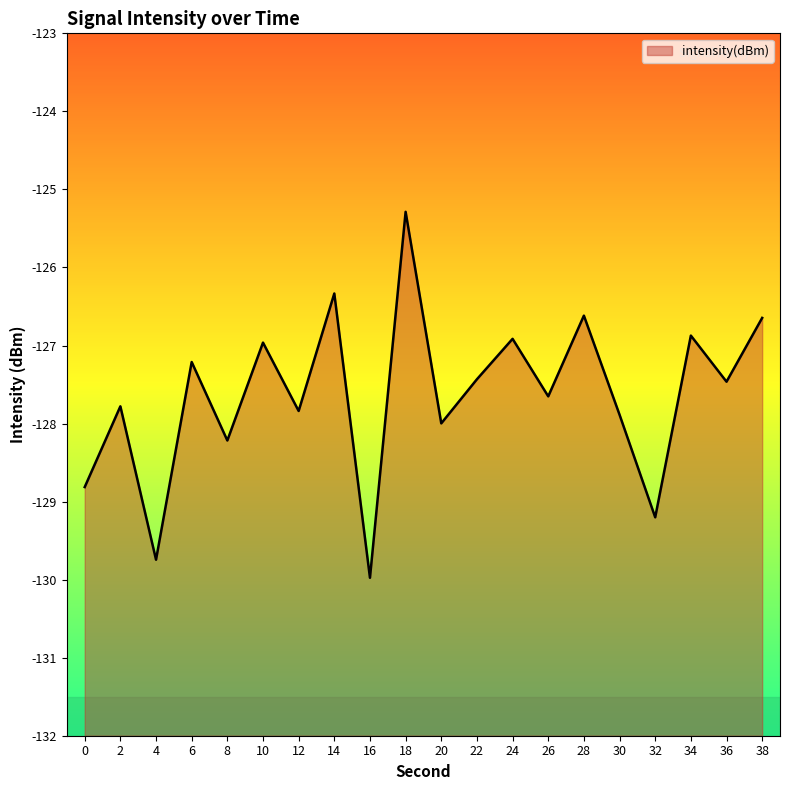

Count the number of data series in this chart.

1